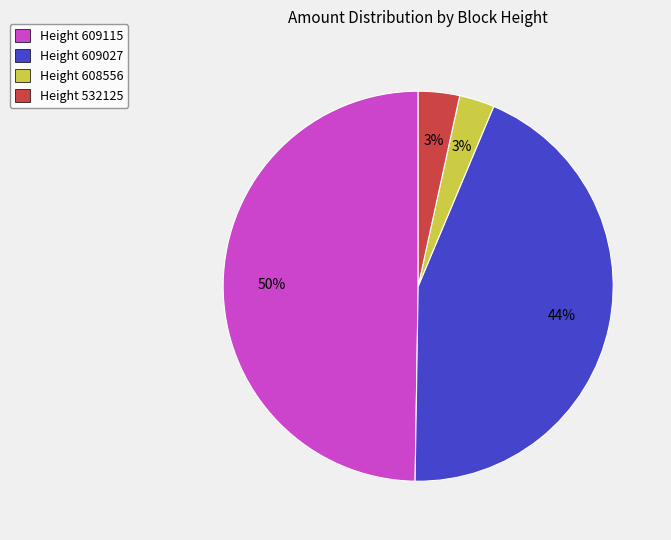

Is there any slice that represents more than half of the pie?

No